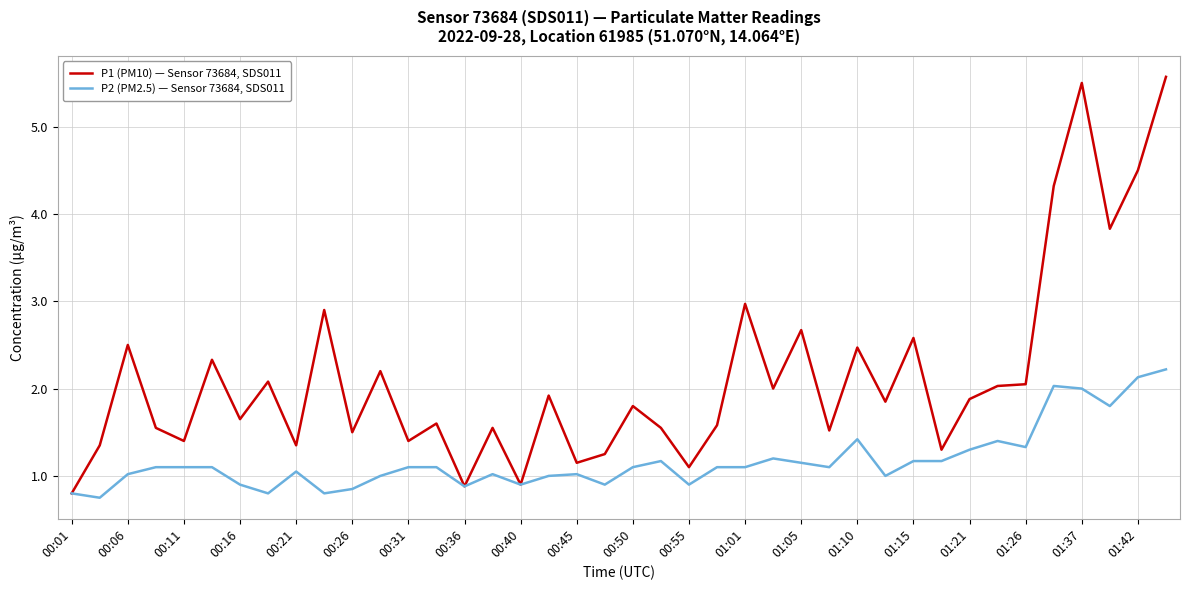

List the series in order of their overall mean, highest first.

P1 (PM10) — Sensor 73684, SDS011, P2 (PM2.5) — Sensor 73684, SDS011